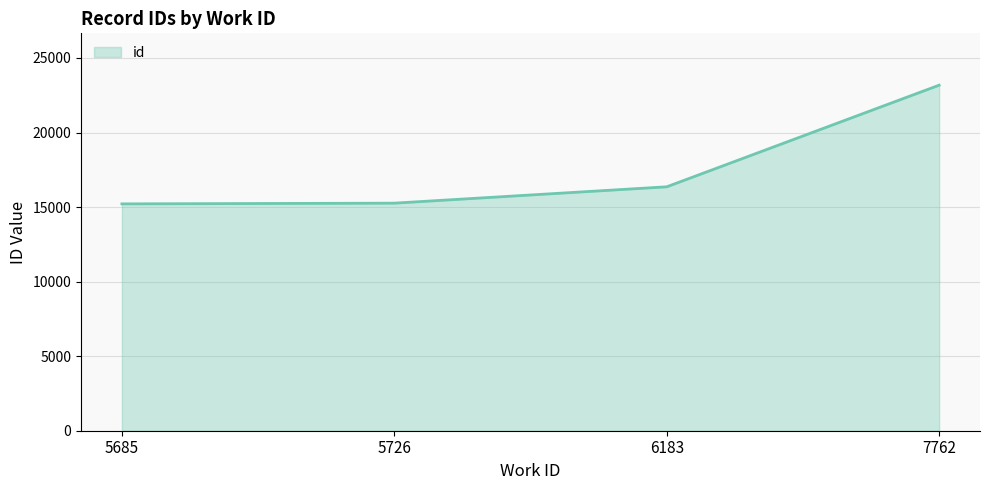

Count the number of data series in this chart.

1